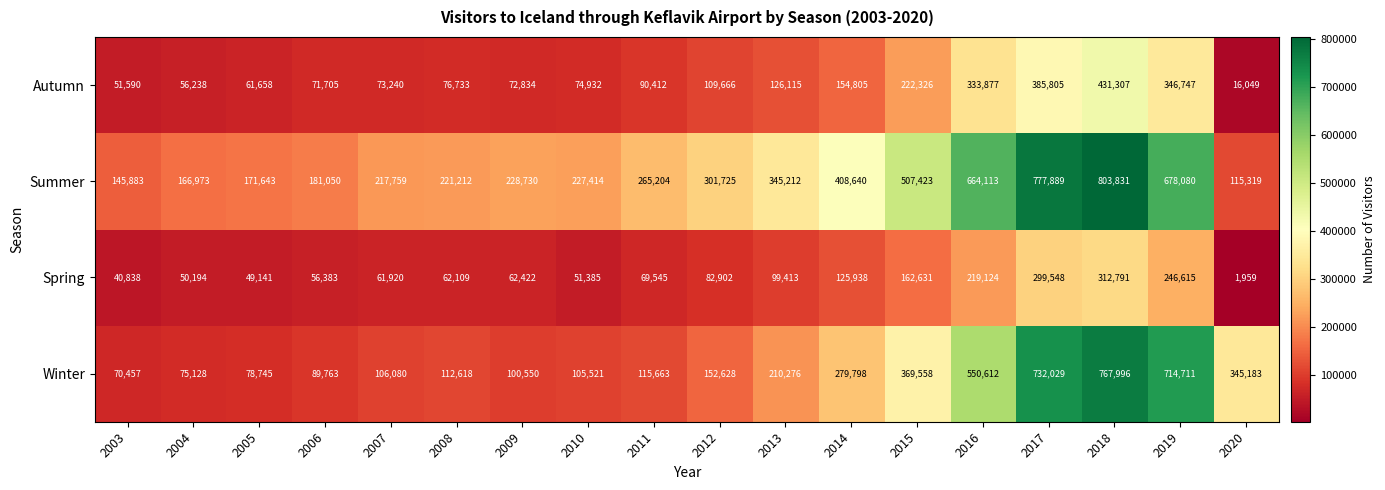

At which category is the sum across all series the highest?

2018